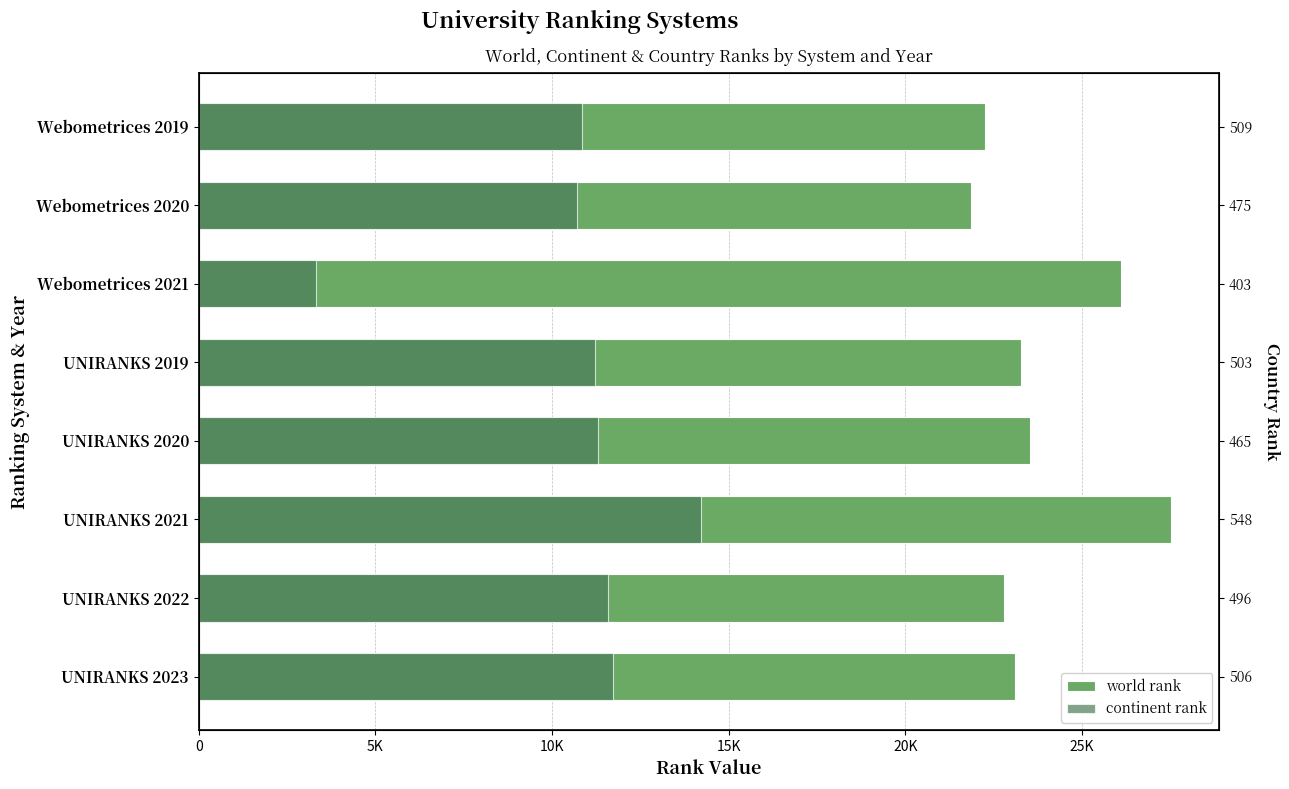

What is the difference between the maximum and second lowest values in the continent rank series?

3509